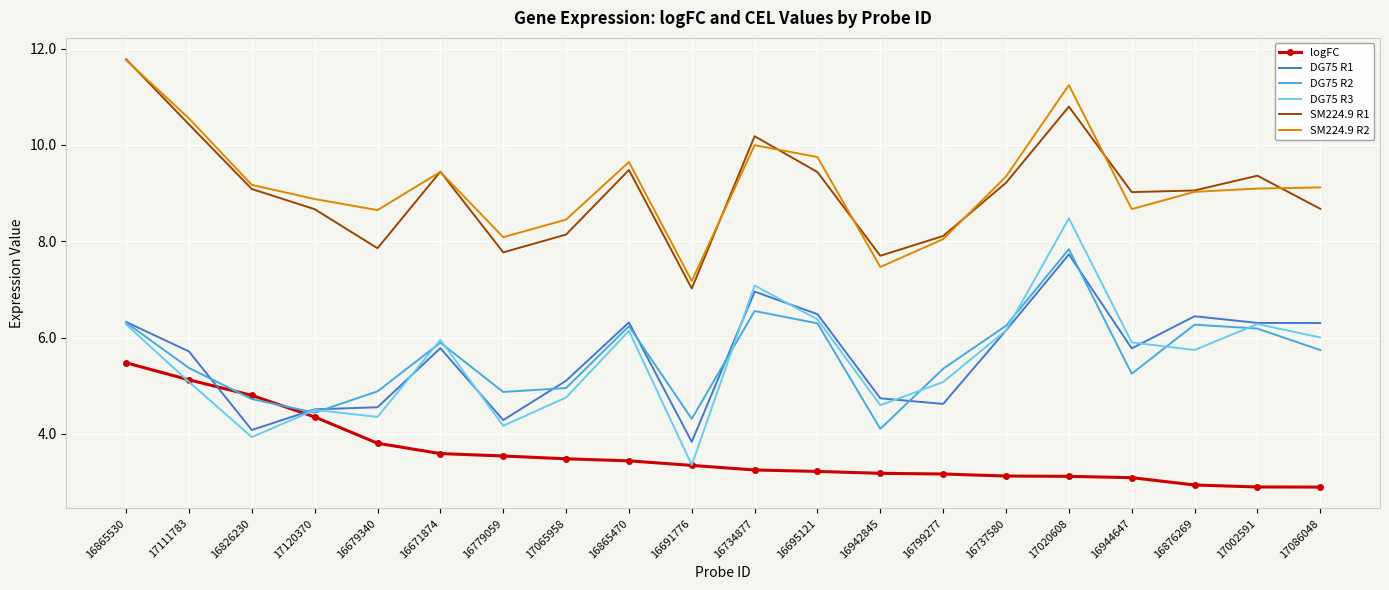

Is it true that logFC equals 3.1 at 17020608?

True